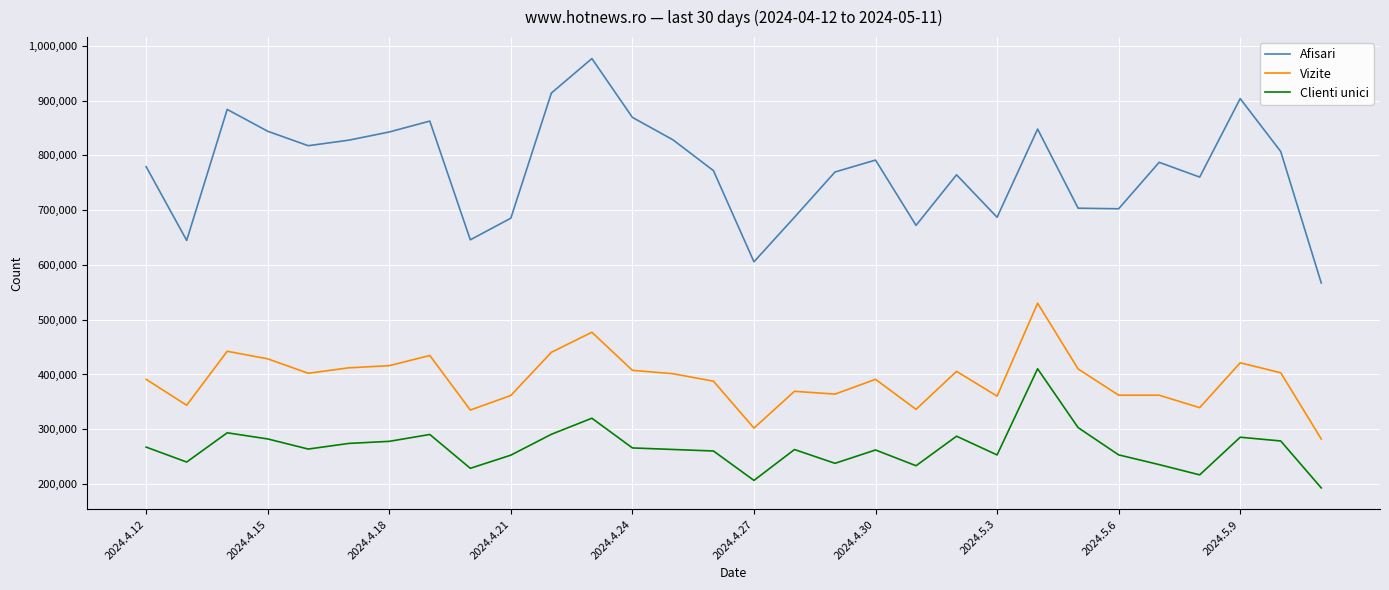

Which series has the largest total across all categories?

Afisari